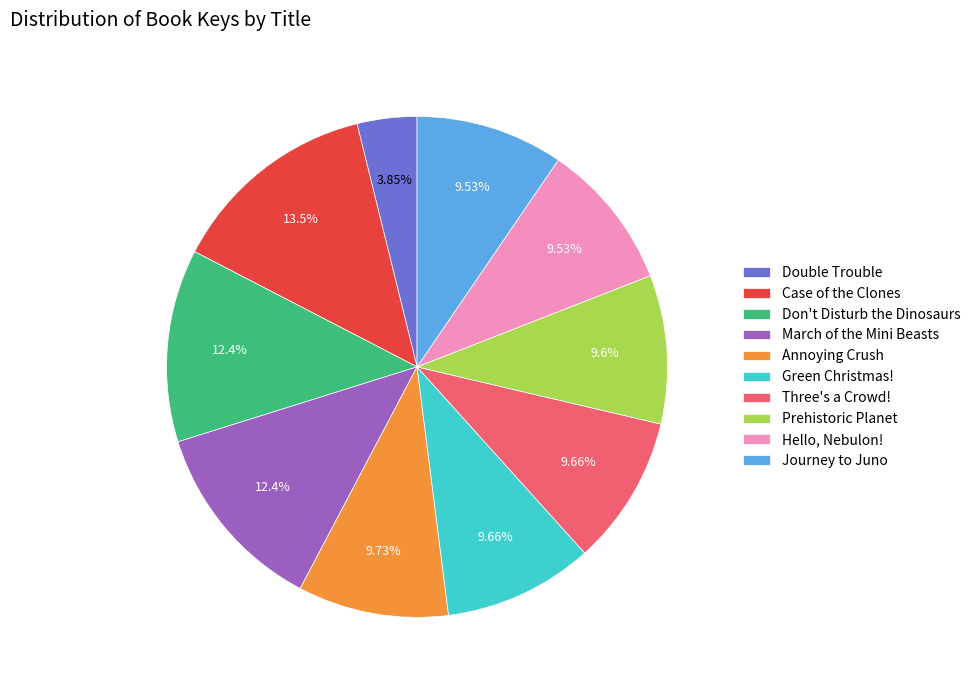

Count the number of slices in the pie.

10